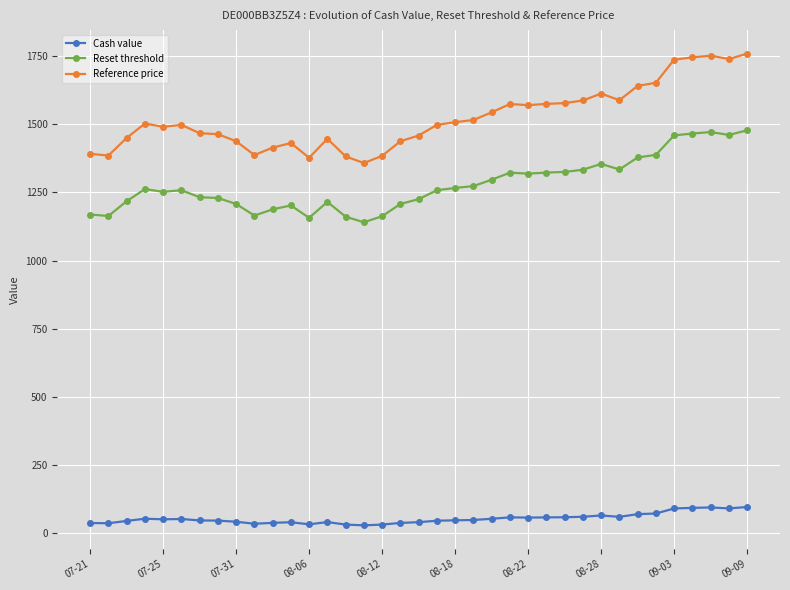

What is the difference between the second highest and minimum values in the Cash value series?

65.7